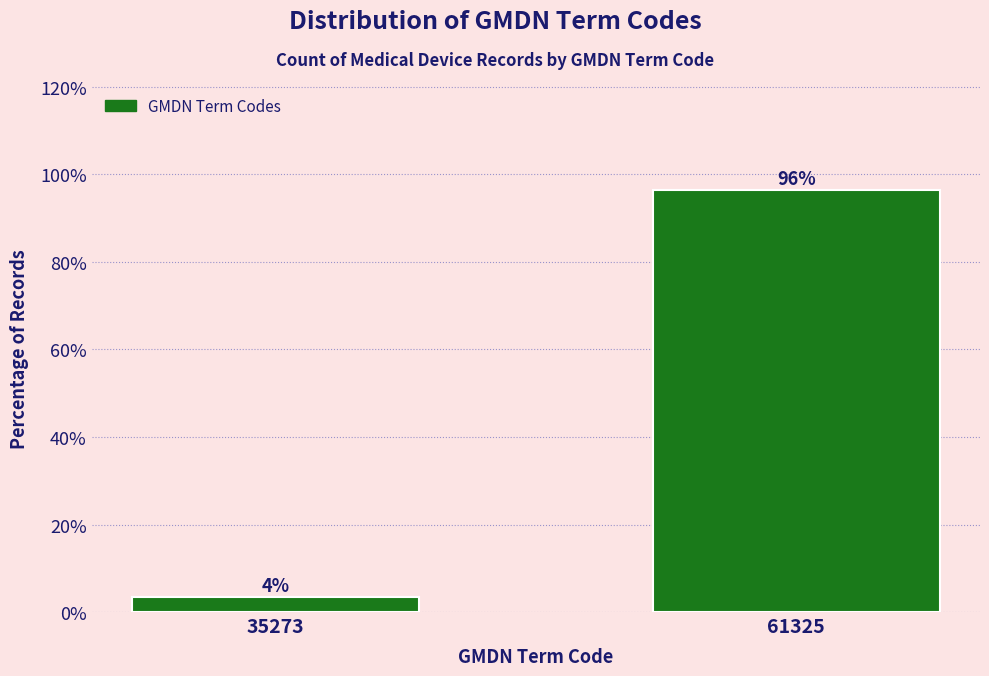

How many bars are there in total?

2